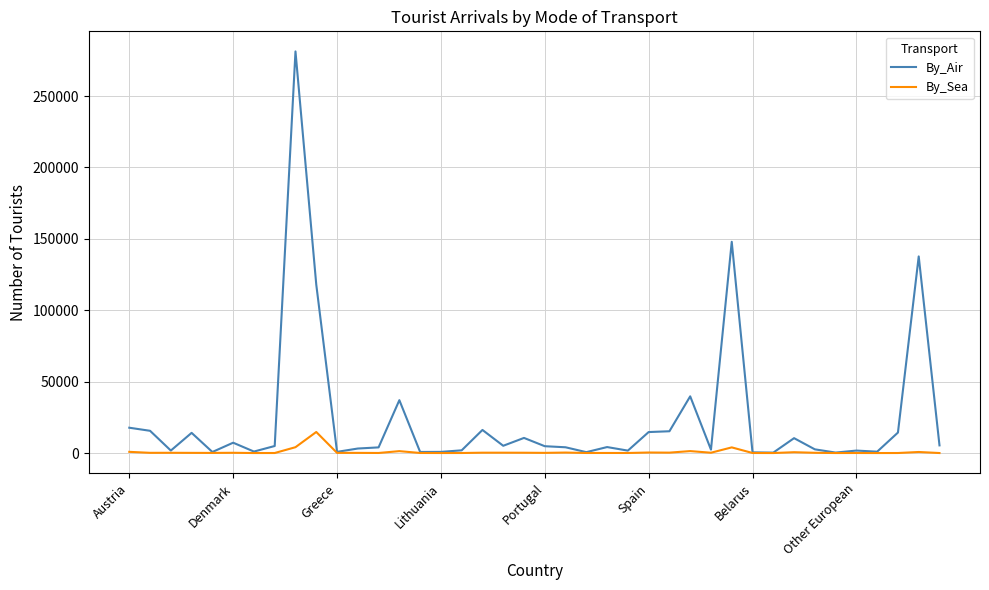

List the series in order of their peak value, lowest first.

By_Sea, By_Air